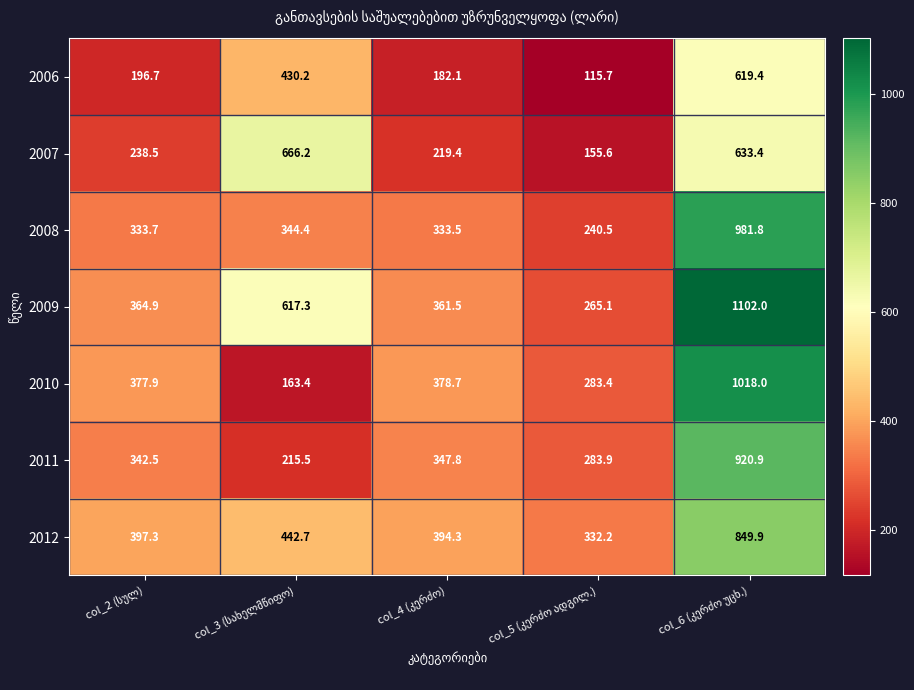

List the series in order of their peak value, highest first.

2009, 2010, 2008, 2011, 2012, 2007, 2006